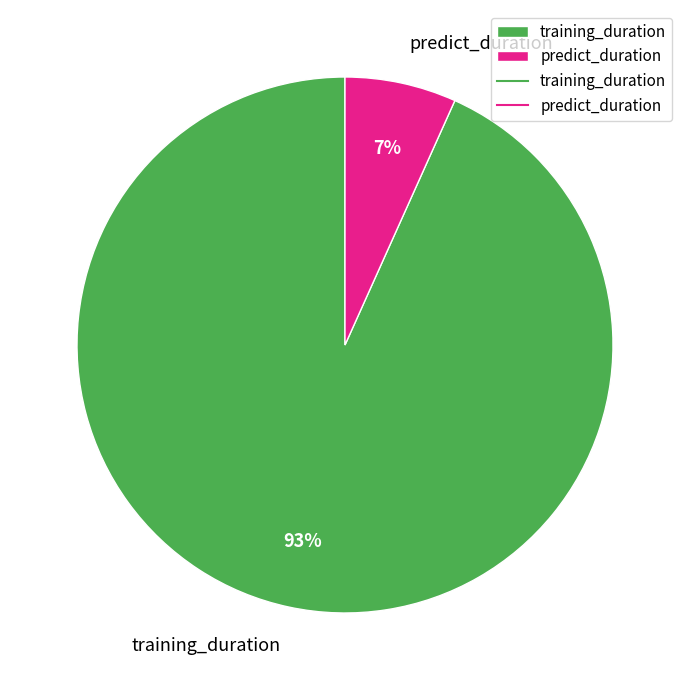

Approximately how many times larger is the value at predict_duration compared to training_duration?

0.1